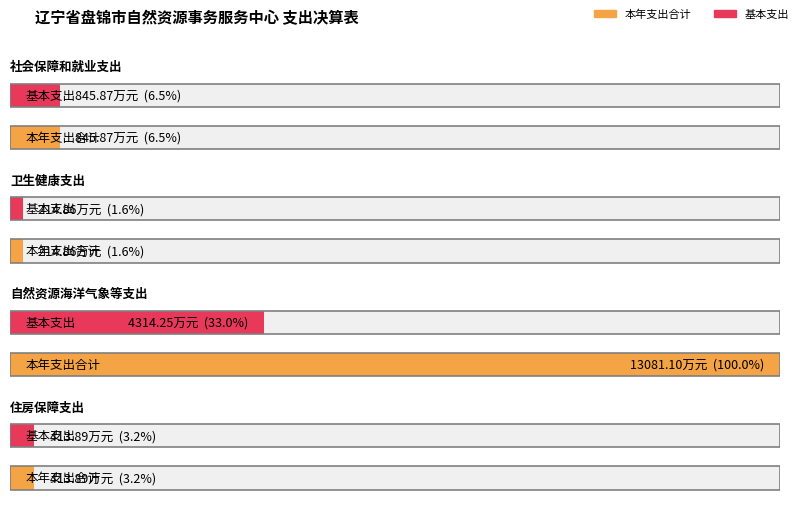

What is the difference between the maximum and second lowest values in the 本年支出合计 series?

12667.2